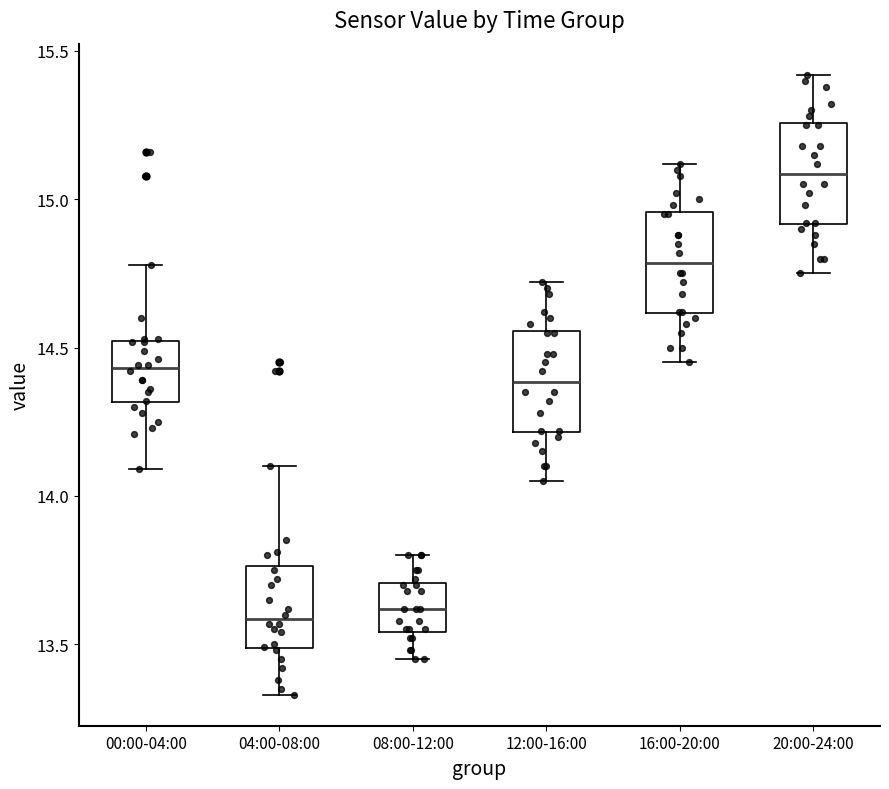

Reading left to right, transcribe this box plot: for each box, give where its median line is, the range the box spans, and where its two whiskers end, as read against the y-axis. The values are not printed on the chart, so give them approximately, as read against the axis.

00:00-04:00: median 14.45, box 14.30 to 14.50, whiskers 14.10 to 14.80
04:00-08:00: median 13.60, box 13.50 to 13.75, whiskers 13.35 to 14.10
08:00-12:00: median 13.60, box 13.55 to 13.70, whiskers 13.45 to 13.80
12:00-16:00: median 14.40, box 14.20 to 14.55, whiskers 14.05 to 14.70
16:00-20:00: median 14.80, box 14.60 to 14.95, whiskers 14.45 to 15.10
20:00-24:00: median 15.10, box 14.90 to 15.25, whiskers 14.75 to 15.40